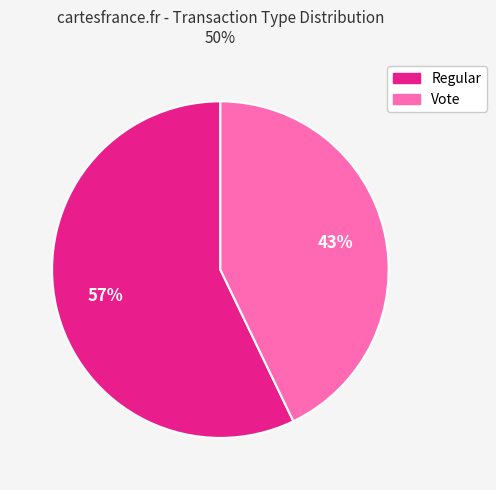

Combined, do Vote and Regular account for over 50%?

Yes